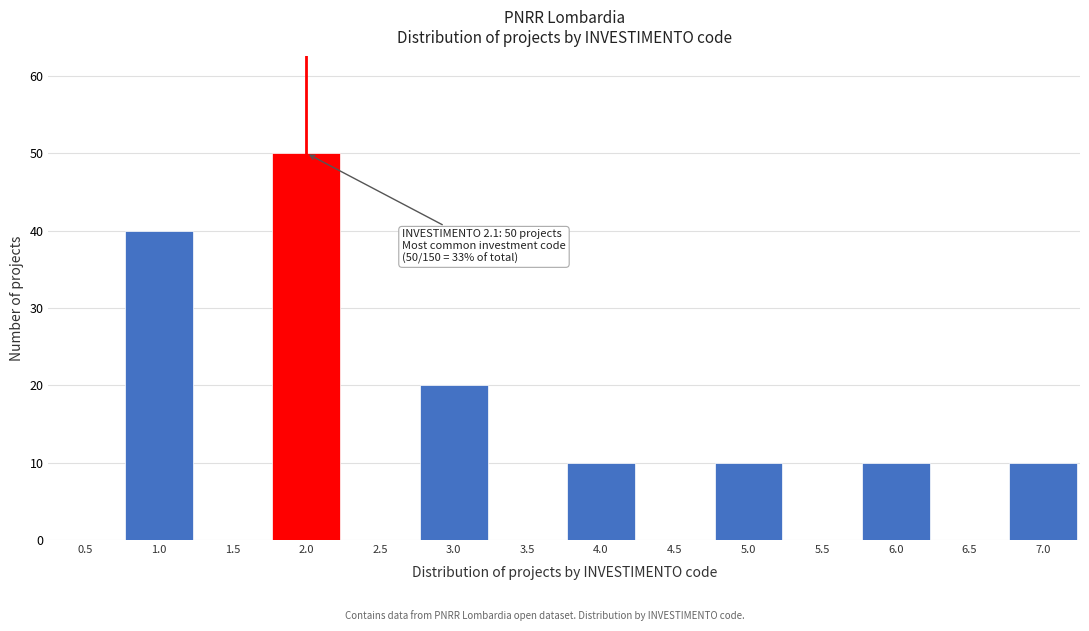

Reading left to right, what are all the values shown in this chart?

0.5=0	1.0=40	1.5=0	2.0=50	2.5=0	3.0=20	3.5=0	4.0=10	4.5=0	5.0=10	5.5=0	6.0=10	6.5=0	7.0=10